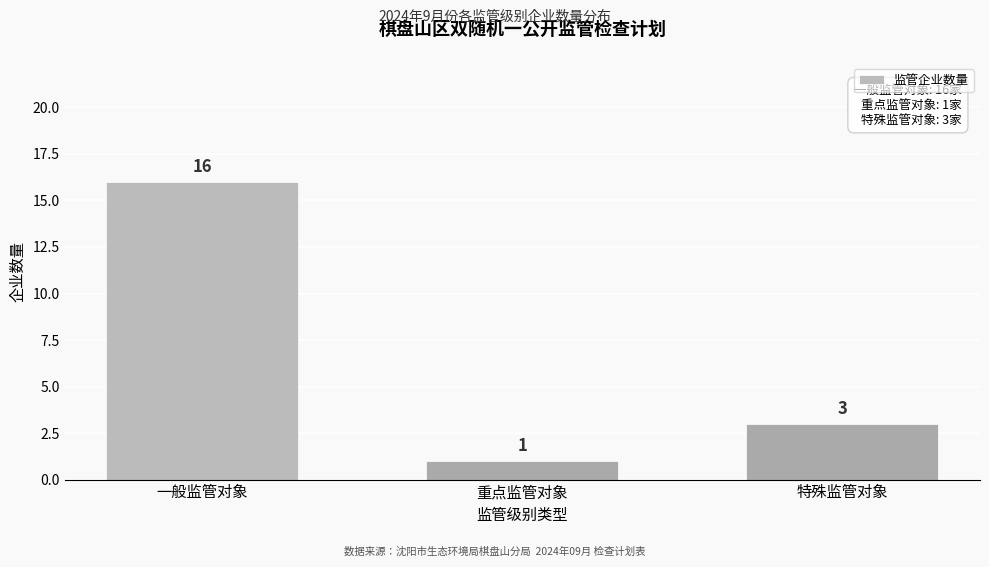

Reading left to right, extract all data points from this chart.

一般监管对象=16	重点监管对象=1	特殊监管对象=3